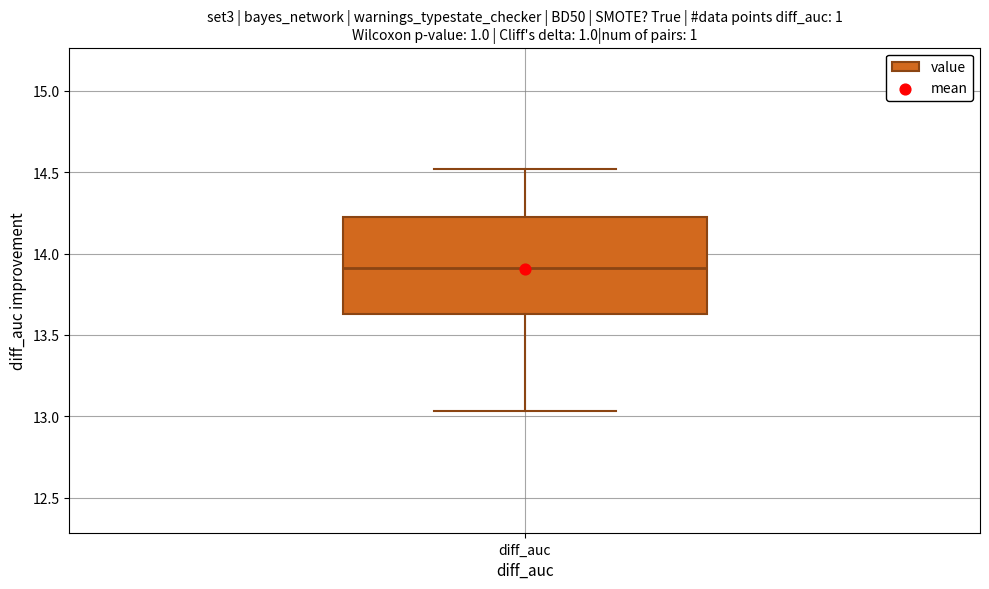

Where does the lower whisker of the box for diff_auc end on the y-axis? The values are not printed on the chart, so give them approximately, as read against the axis.

13.05